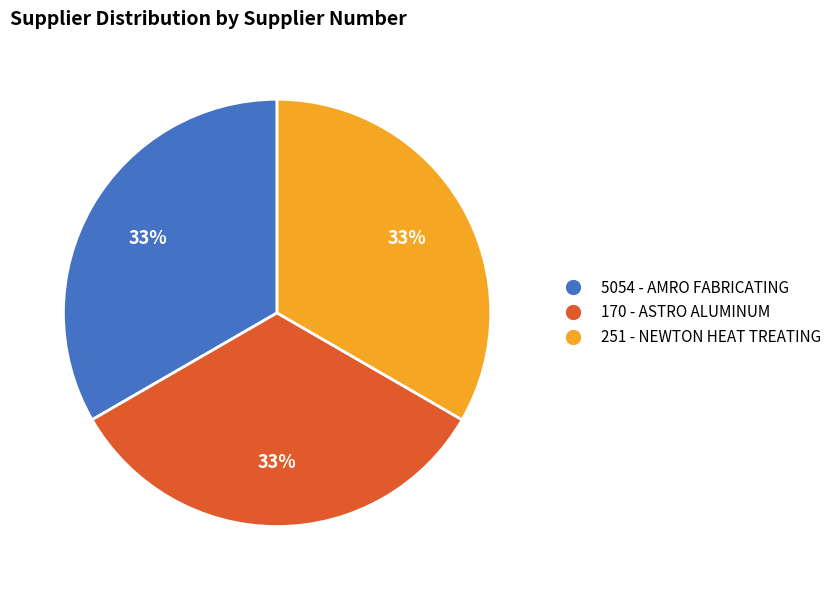

What is the ratio of the value at 5054 - AMRO FABRICATING to the value at 170 - ASTRO ALUMINUM?

1.0